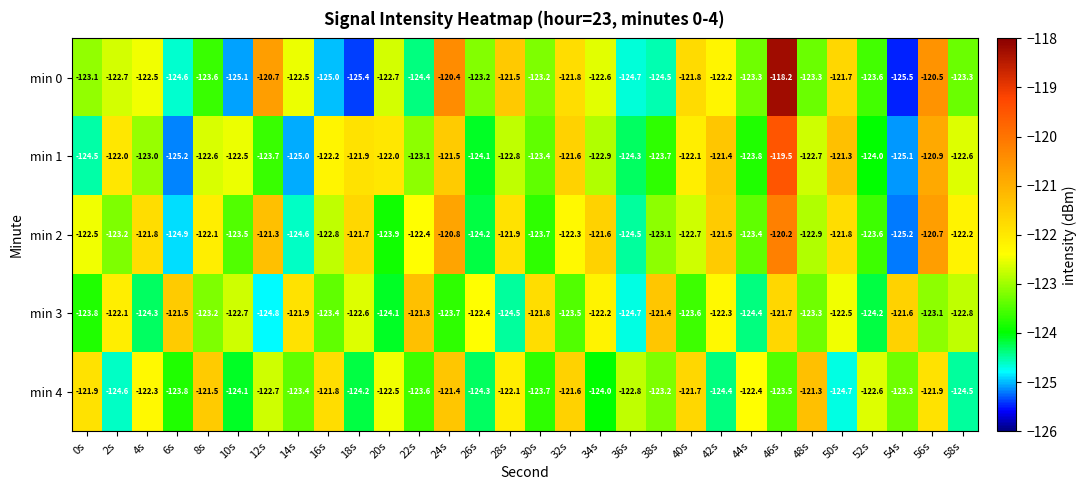

Which series has the largest total across all categories?

min 2